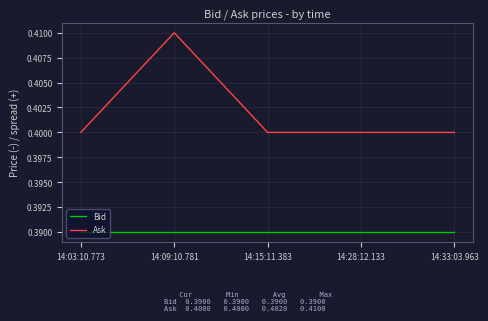

True or false: Ask has a value of 0.4 at 14:03:10.773.

True